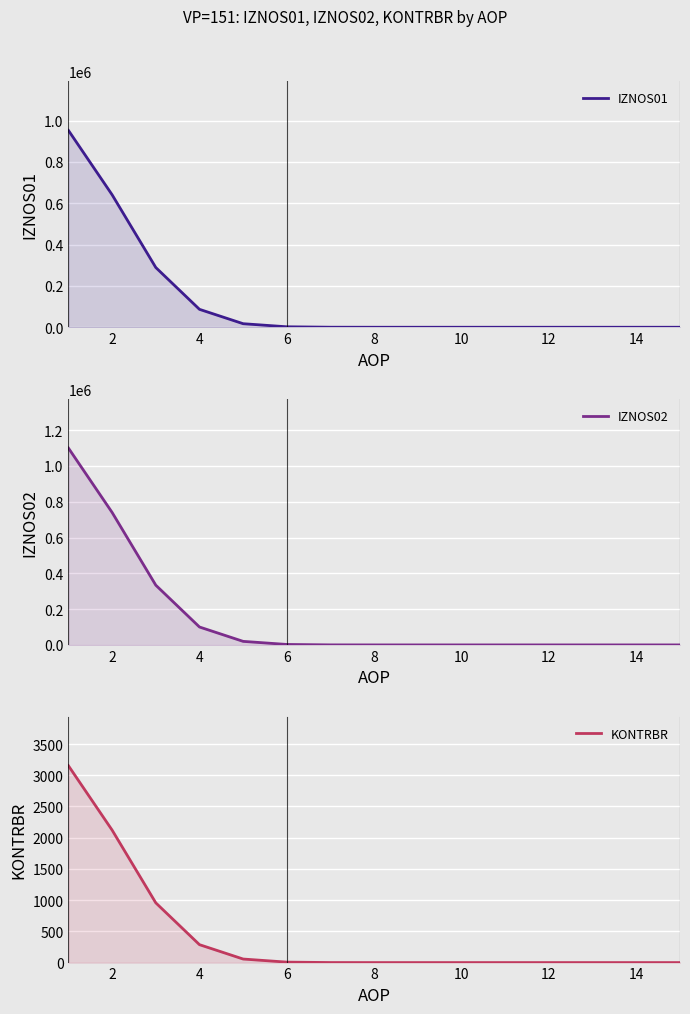

Which series has the largest range (max minus min)?

IZNOS02